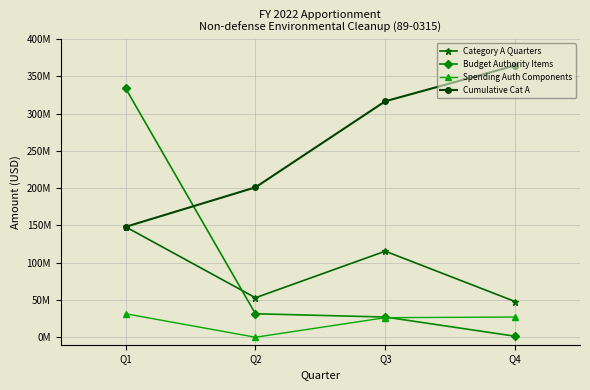

Is this an area chart (filled region under the line)?

No